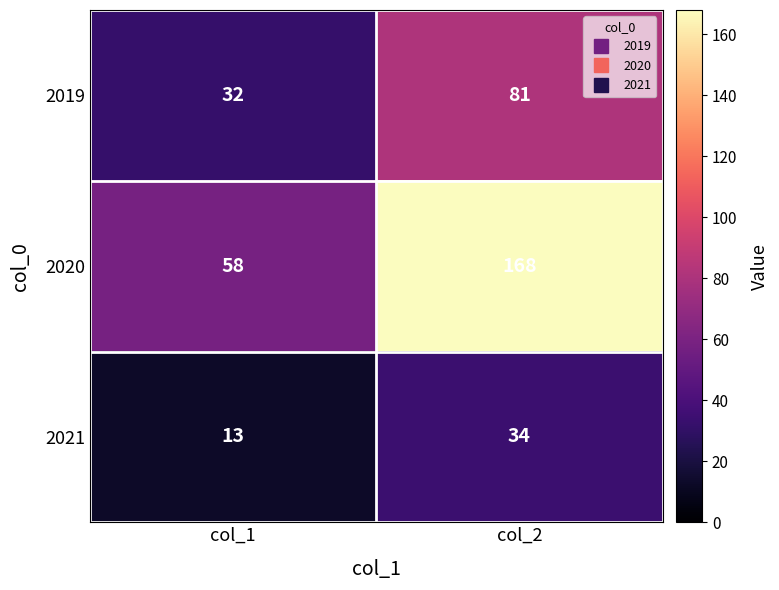

Where is 2021 nearest to the value 23?

col_1